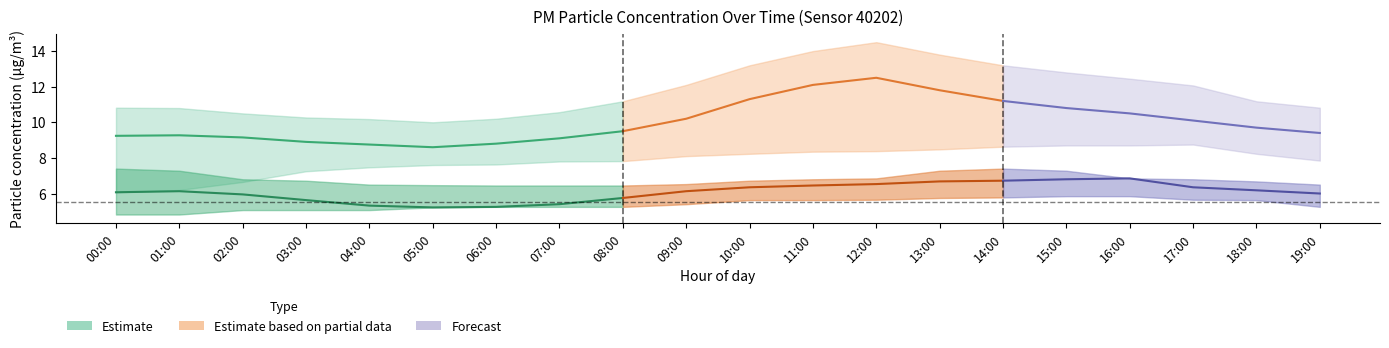

How many data points in P1 are above 9?

16